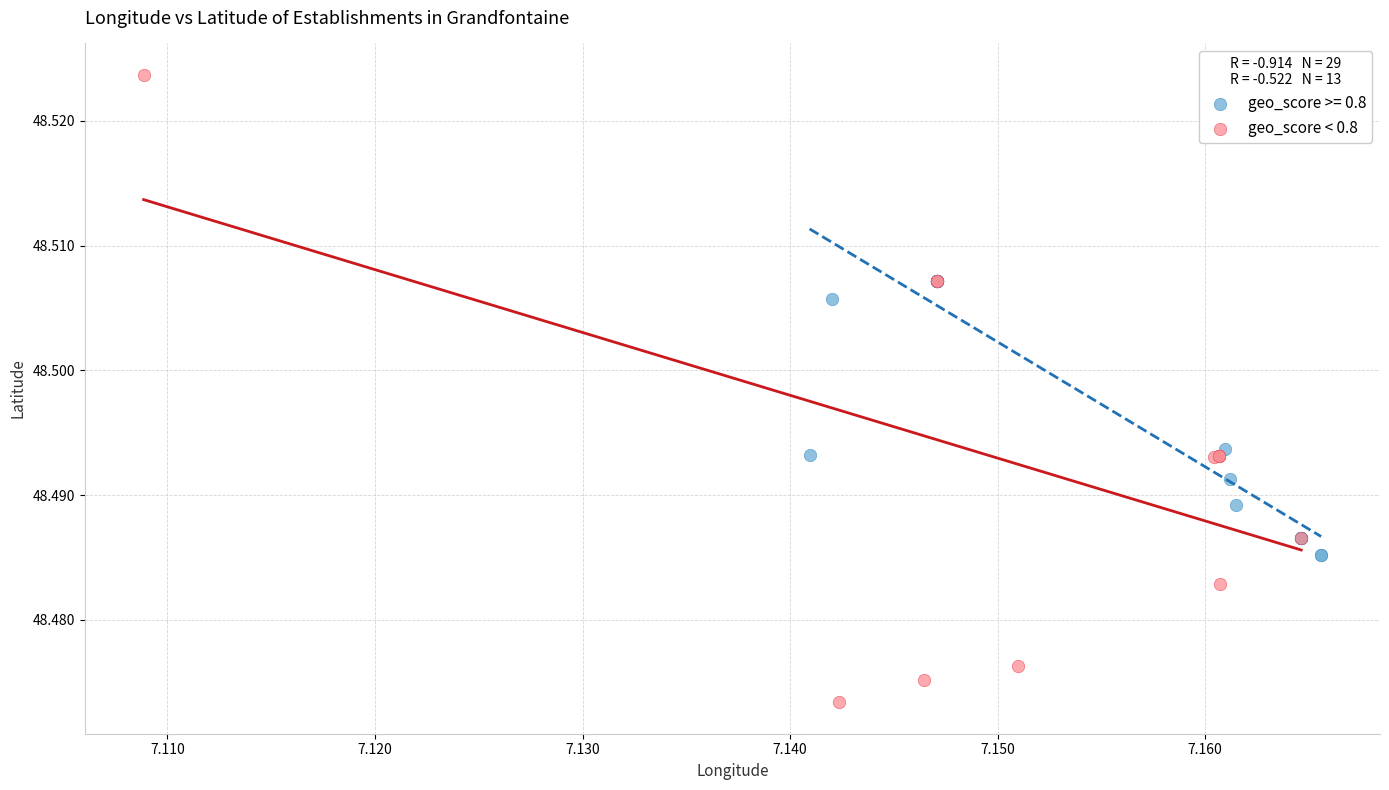

Which series reaches the maximum Y coordinate?

geo_score < 0.8